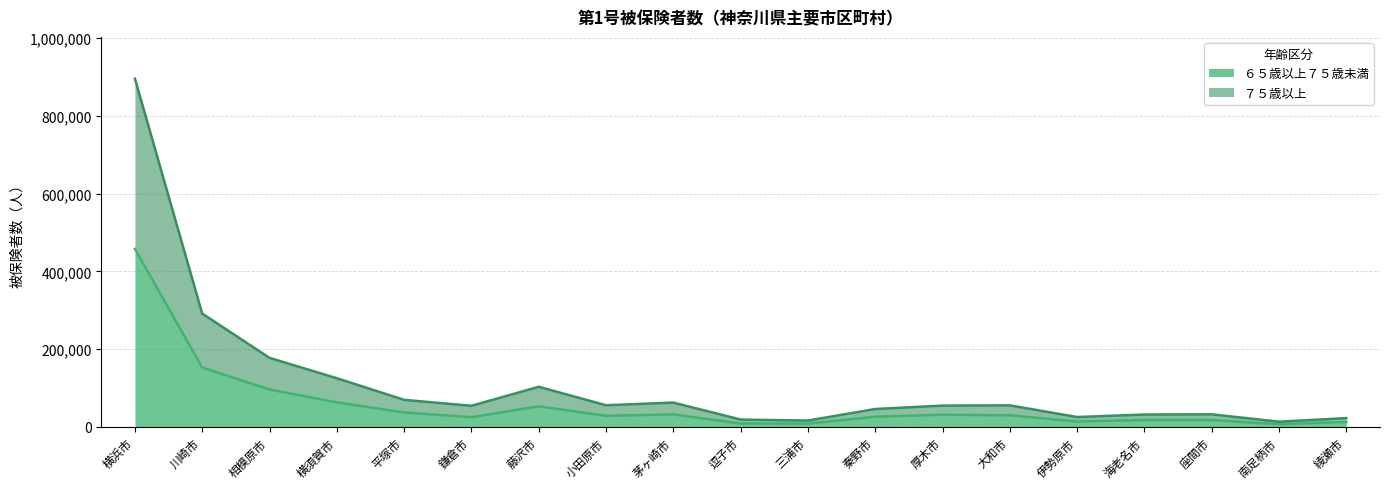

True or false: ６５歳以上７５歳未満 and ７５歳以上 cross at least once.

False